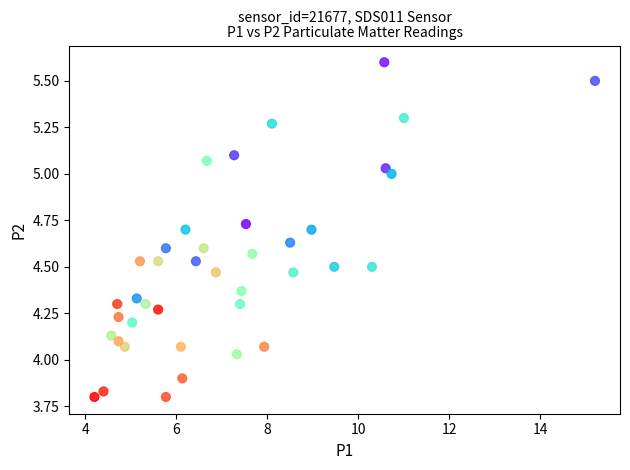

What is the range of X values (max minus min)?

11.0